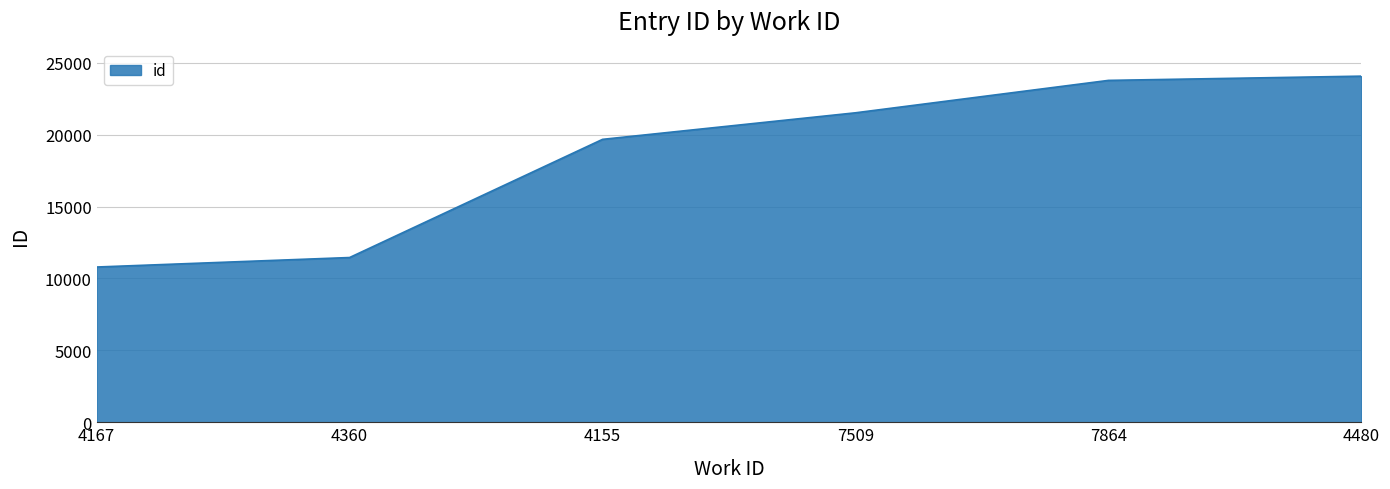

Rank the categories by value from highest to lowest.

4480, 7864, 7509, 4155, 4360, 4167